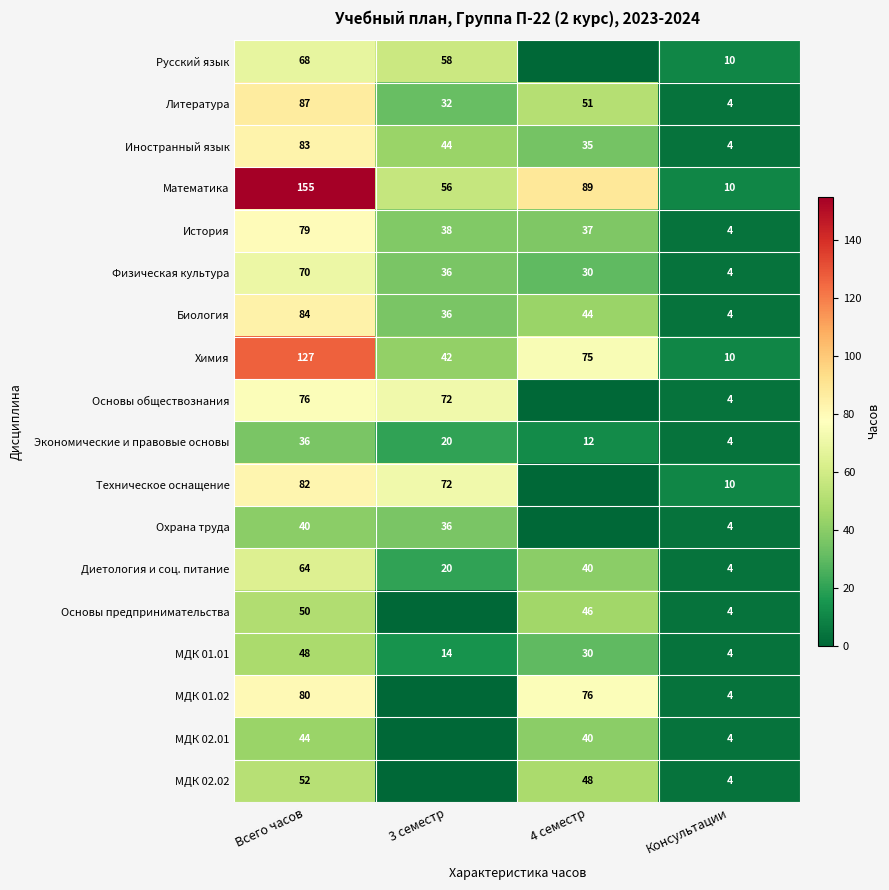

What is the sum of the Химия values at 3 семестр and Консультации?

52